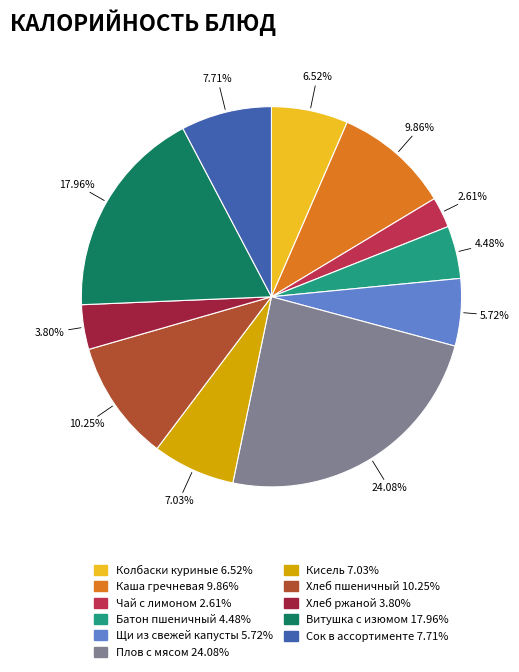

The Чай с лимоном slice represents 3% of the pie. True or false?

True